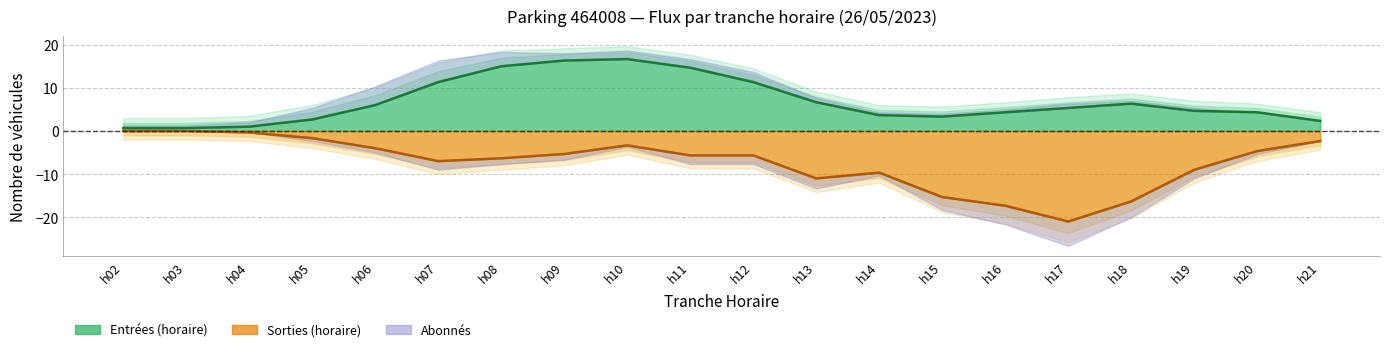

How many data points in SORTIES_NB_ABONNE are less than 1?

9